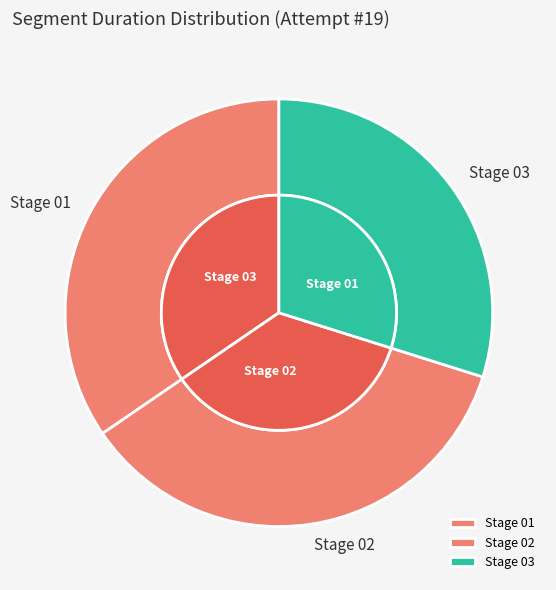

To the nearest percent, what is the difference between the Stage 02 and Stage 03 slice percentages?

6%